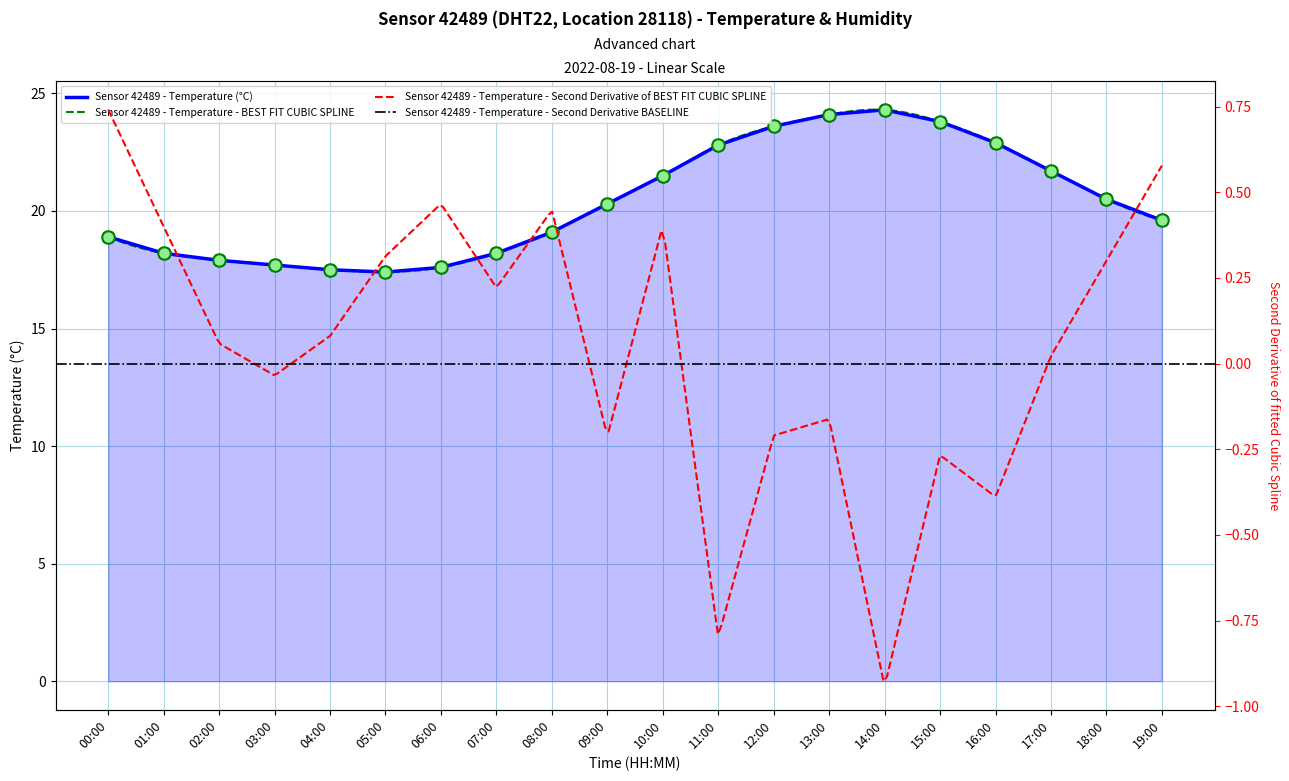

The Sensor 42489 - Temperature (°C) series shows 7.2 at 18:00. True or false?

False